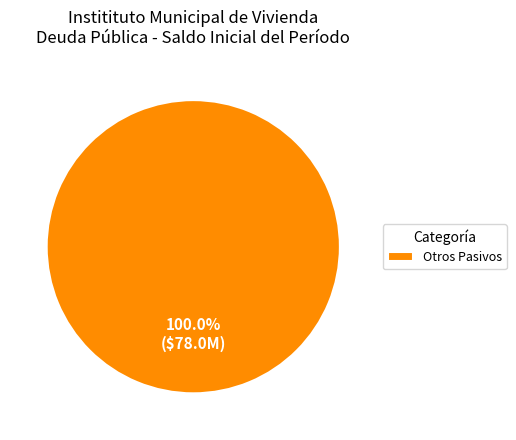

How many slices are in this pie chart?

1